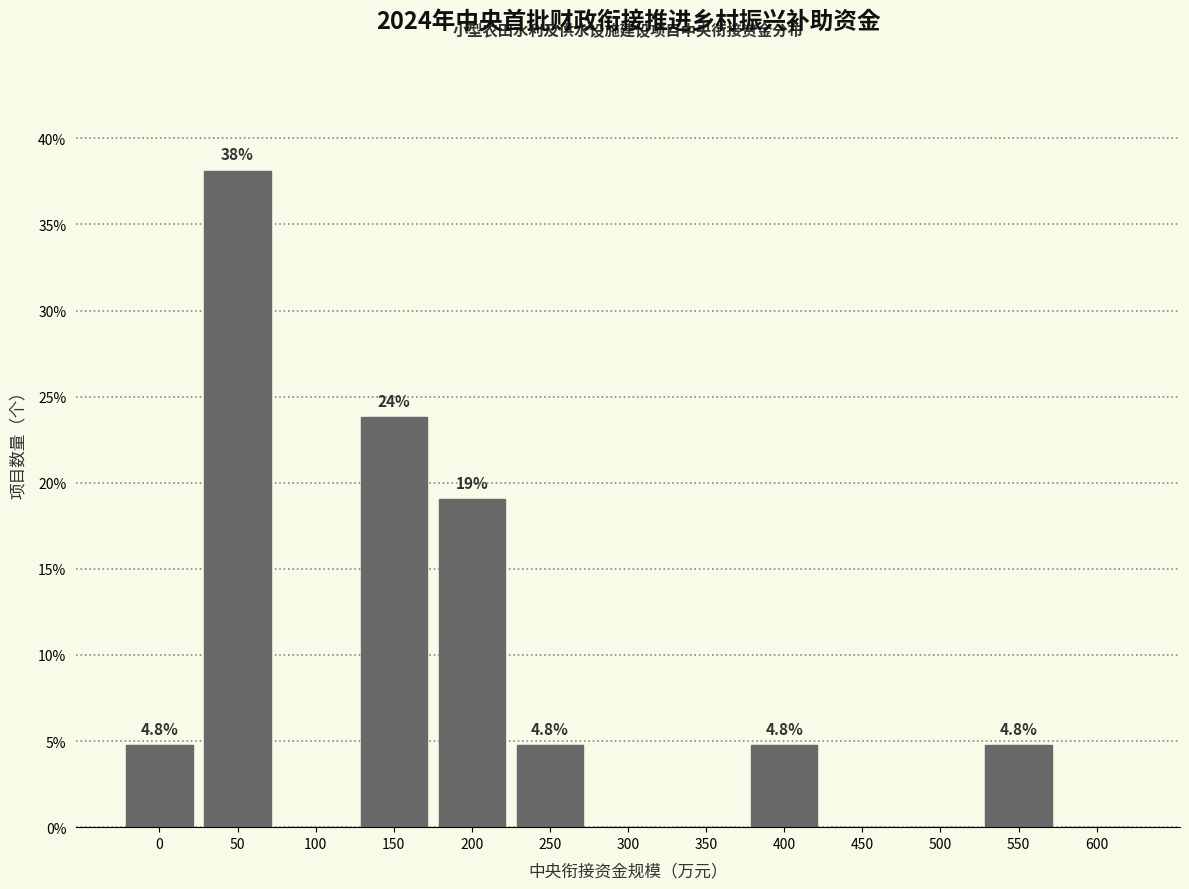

Reading left to right, list all the values displayed in this chart.

0=4.8	50=38.1	100=0.0	150=23.8	200=19.0	250=4.8	300=0.0	350=0.0	400=4.8	450=0.0	500=0.0	550=4.8	600=0.0